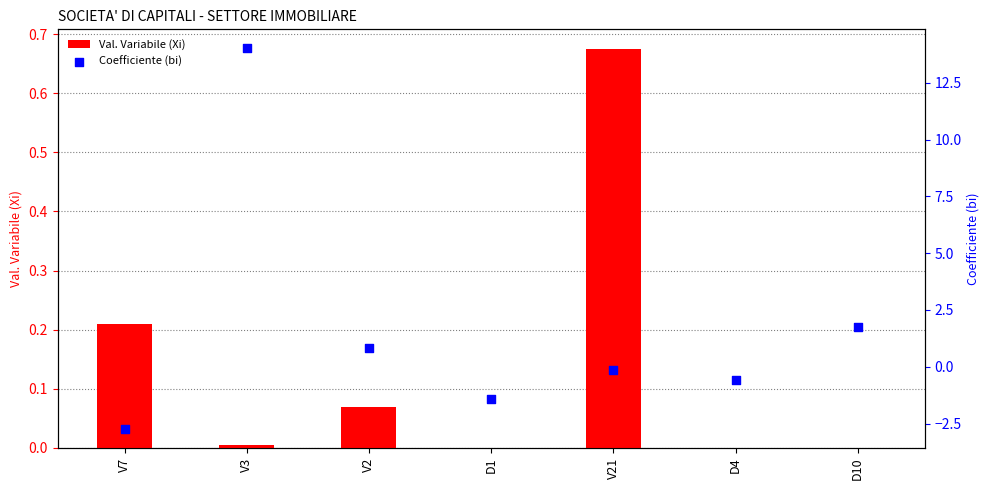

At how many categories does at least one series exceed 4?

1